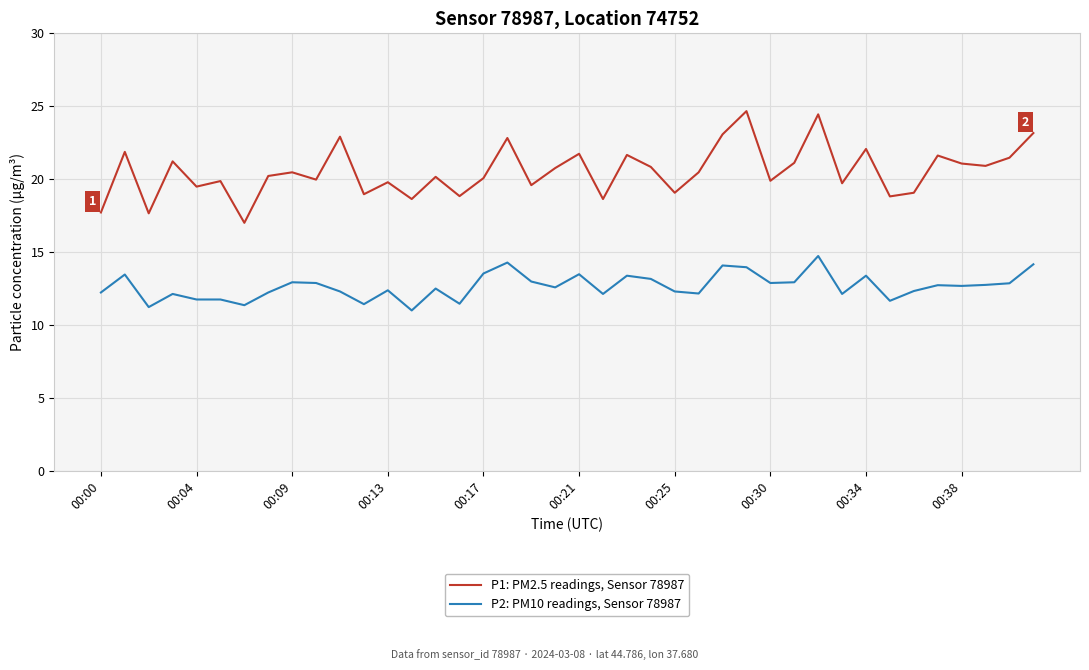

Which series has the largest total across all categories?

P1: PM2.5 readings, Sensor 78987